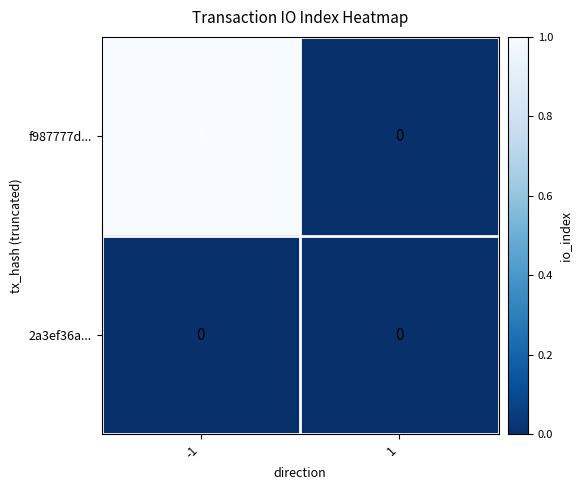

Between -1 and 1, which series saw the biggest shift?

f987777d...